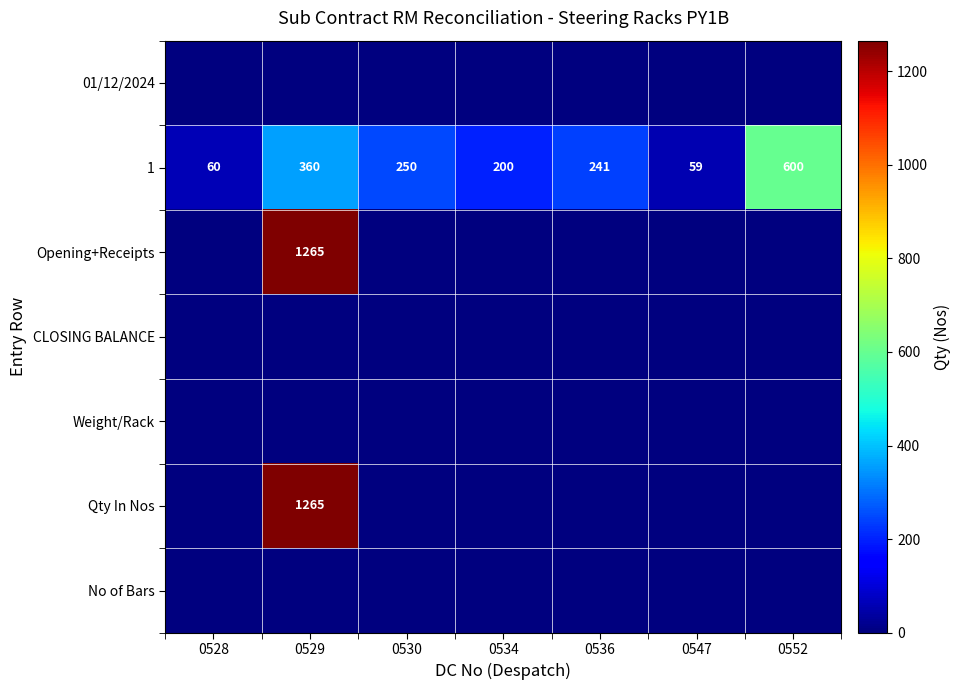

Between 0536 and 0530, which is larger?

0536